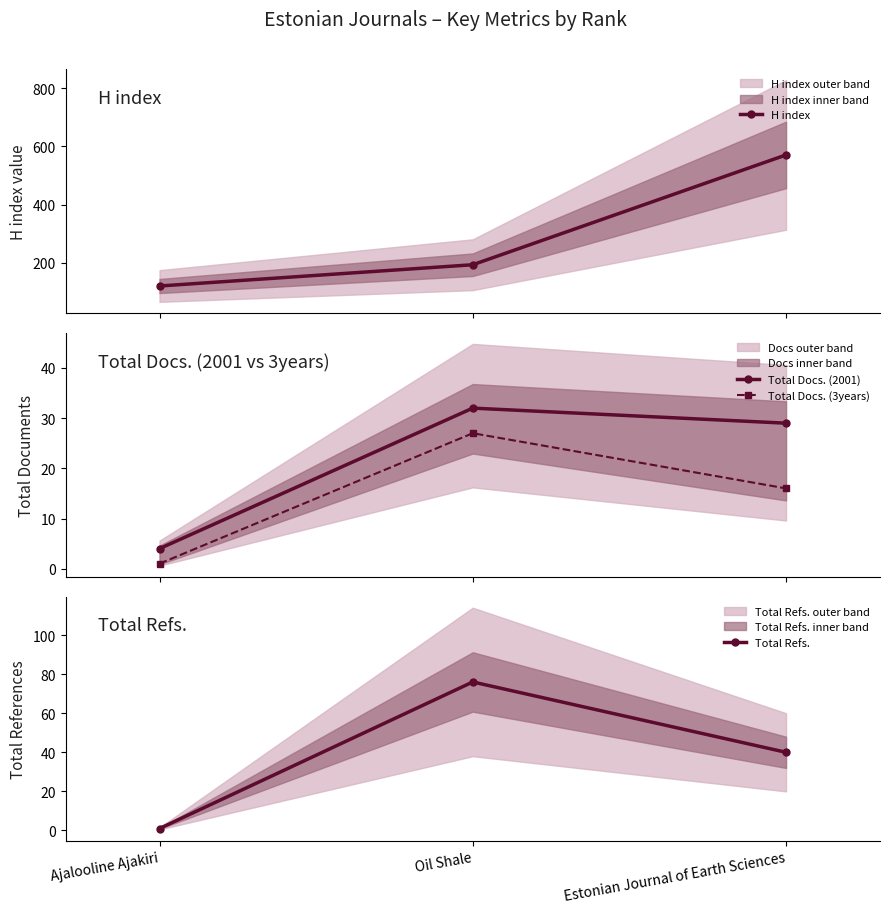

How many distinct data groups are displayed?

4